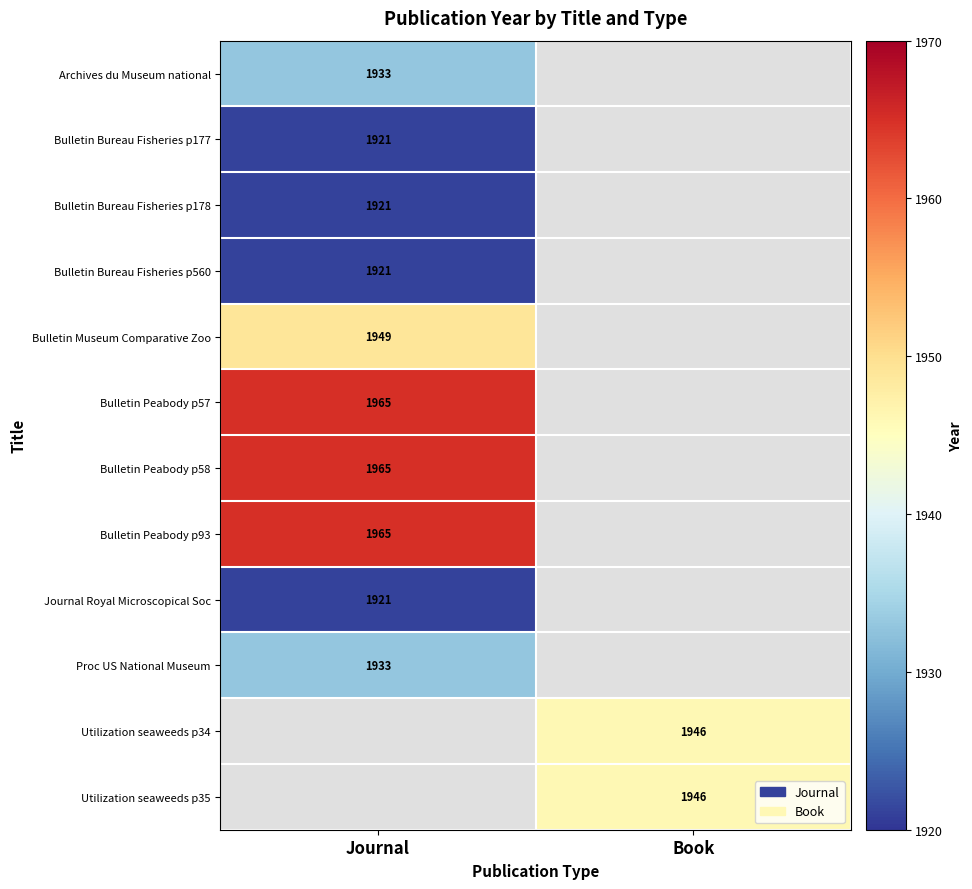

The value of Bulletin Peabody p58 at Journal is 3446. True or false?

False